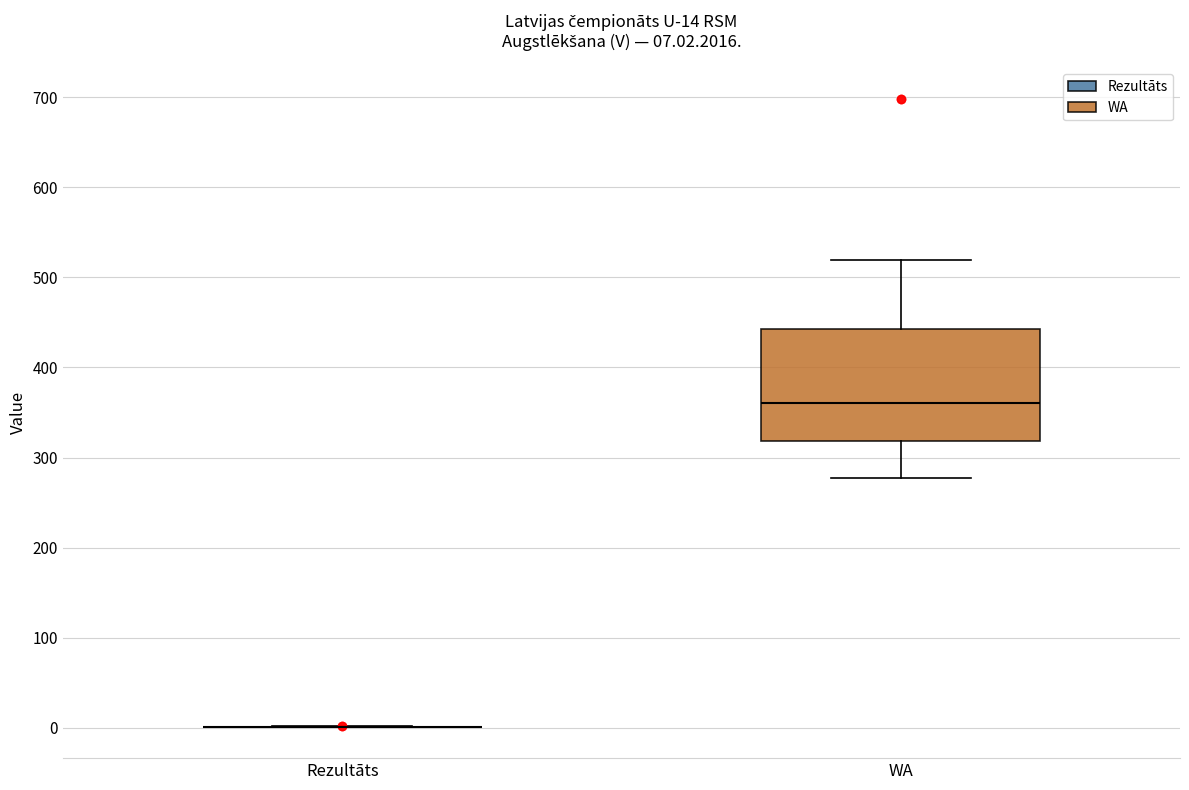

Which box is the tallest, from its lower edge to its upper edge?

WA